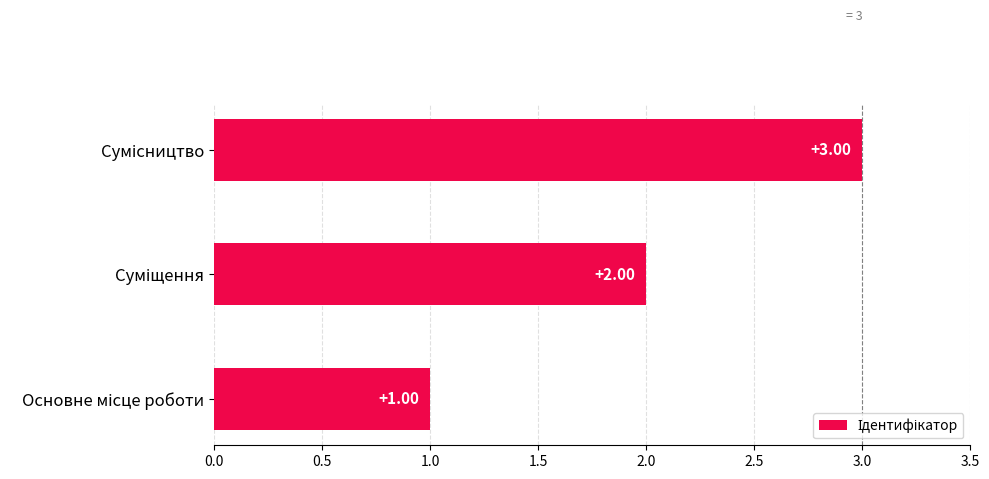

What is the sum of all values?

6